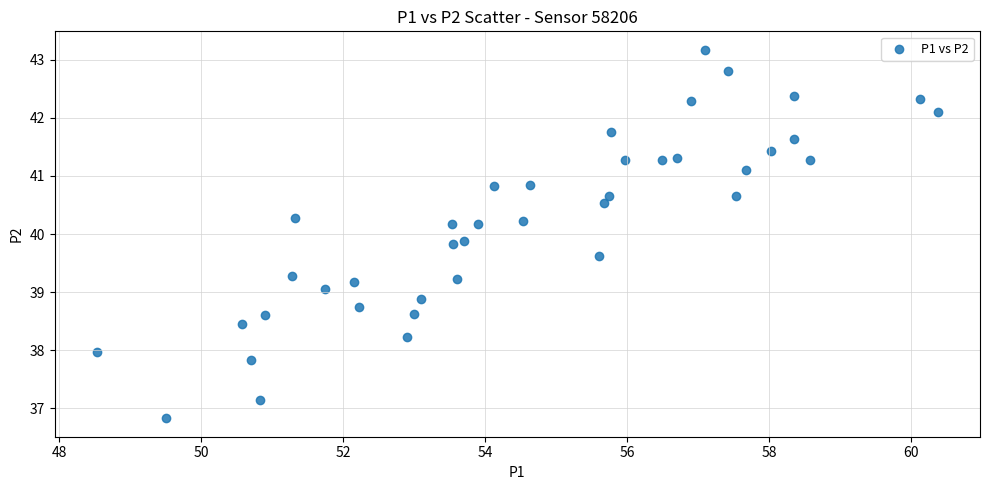

What is the range of X values (max minus min)?

11.9